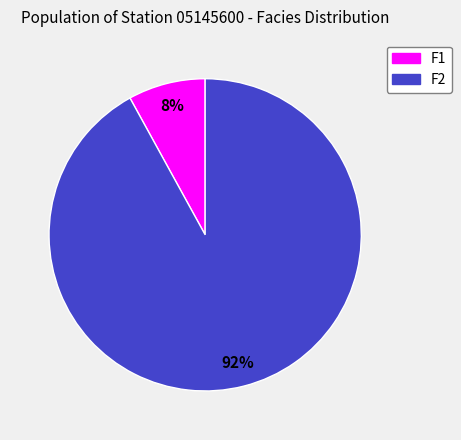

True or false: F1 accounts for 8% of the total.

True